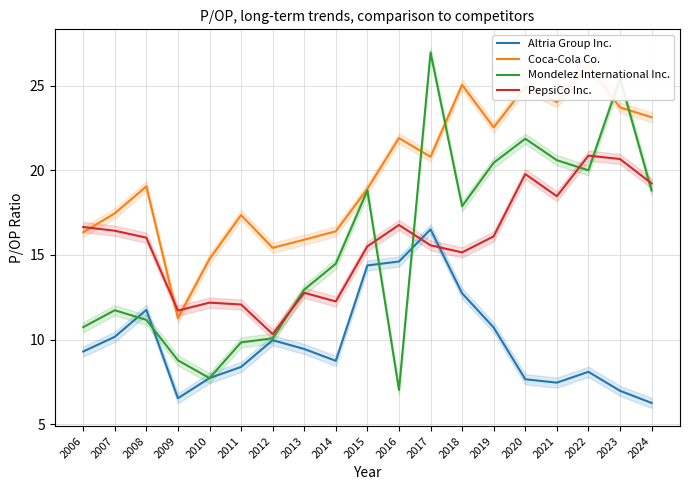

How many interior local valleys does the PepsiCo Inc. series have?

5